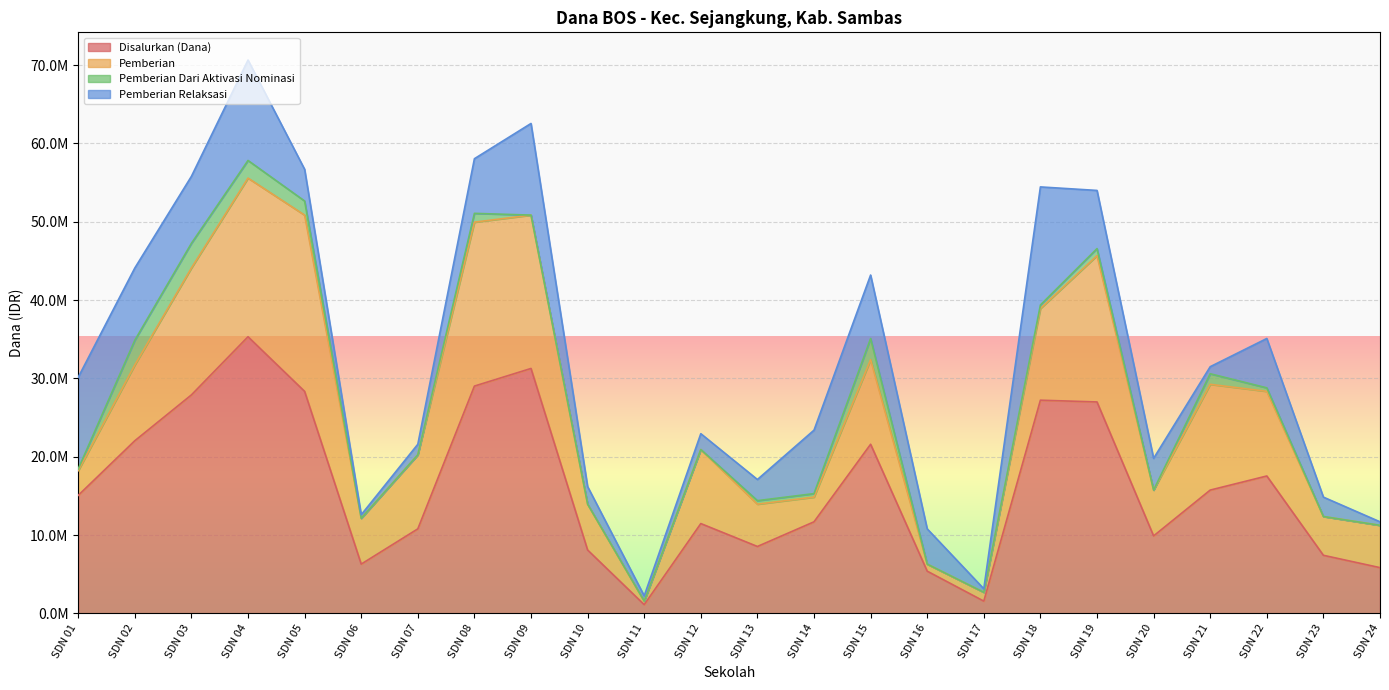

At which category does Pemberian reach its first local valley?

SDN 06